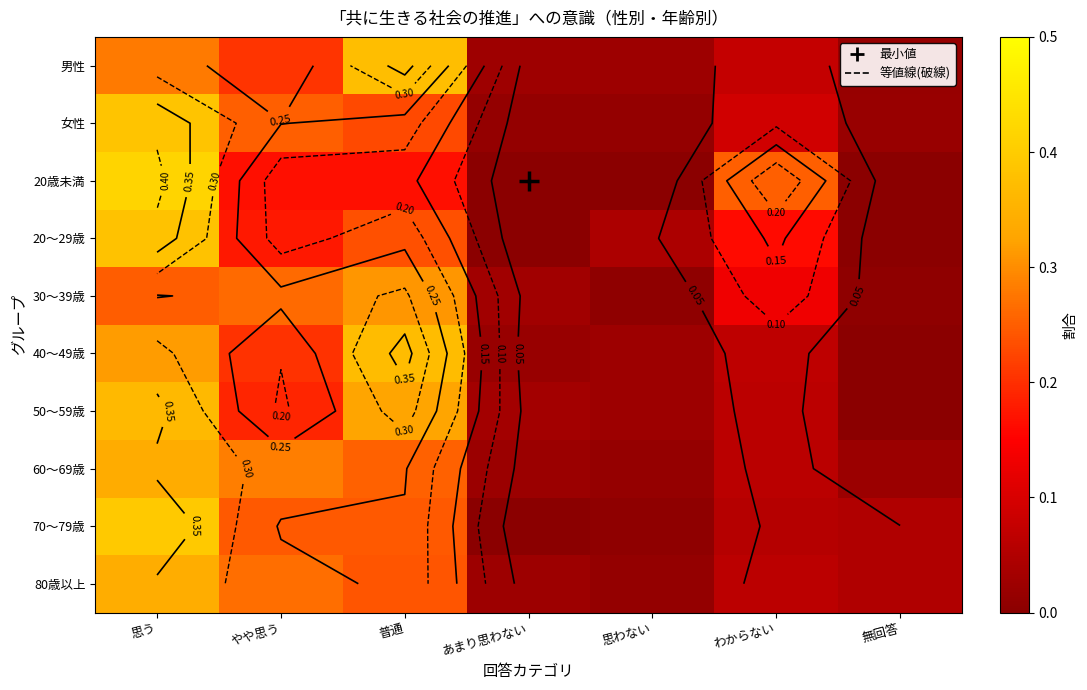

What is the difference between the 30～39歳 values at 思わない and わからない?

0.1